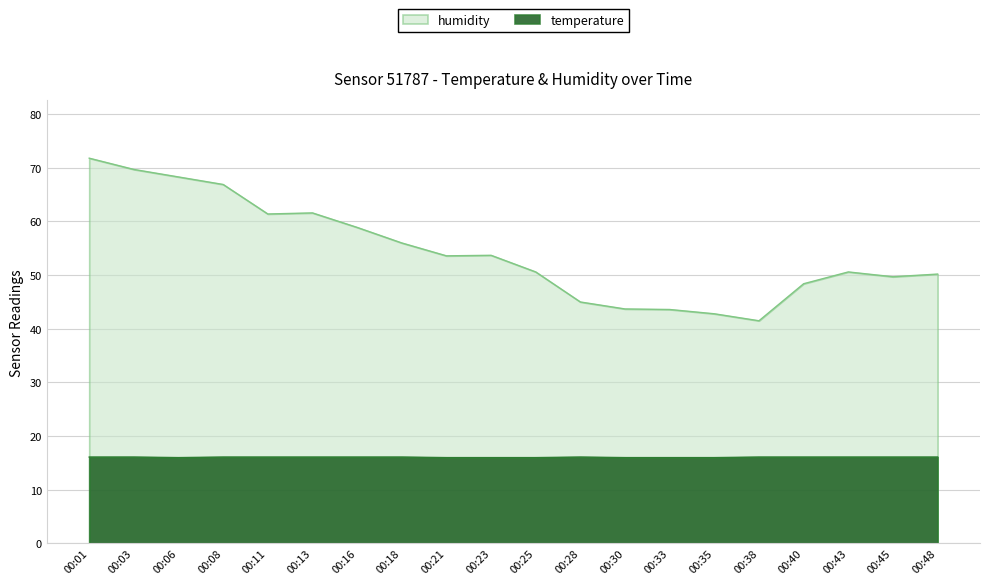

At which label does temperature reach its minimum?

00:06